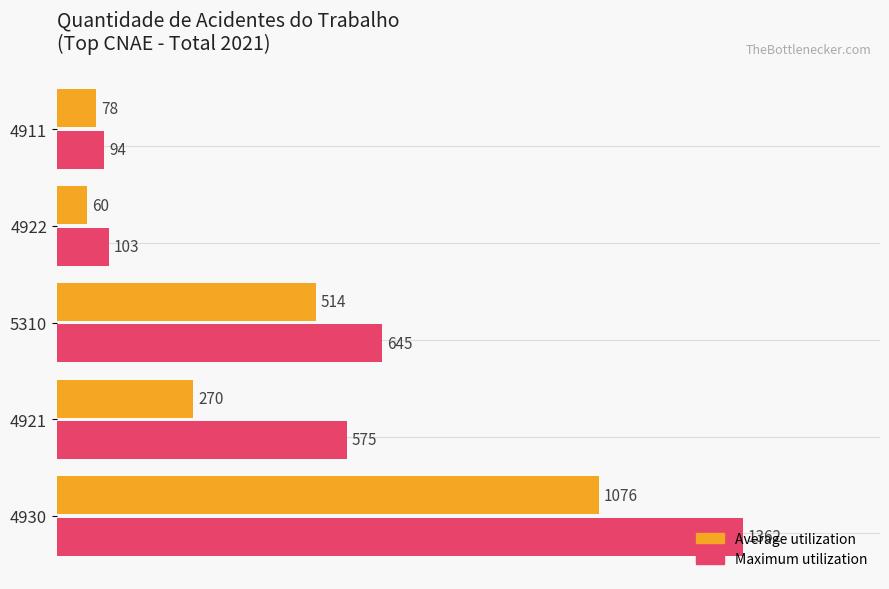

Rank the categories by Maximum utilization value from lowest to highest.

4911, 4922, 4921, 5310, 4930